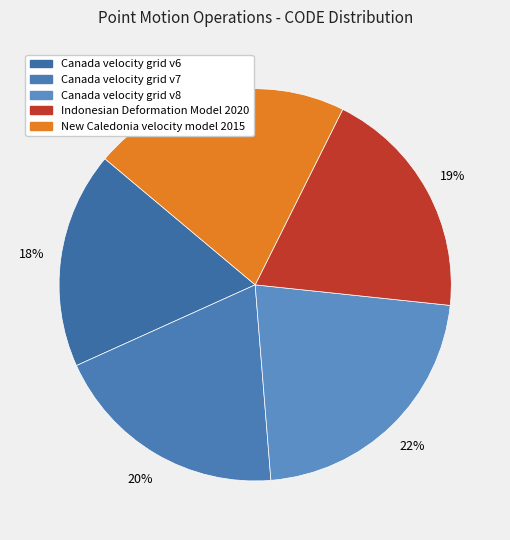

To the nearest percent, what portion does New Caledonia velocity model 2015 represent?

21%